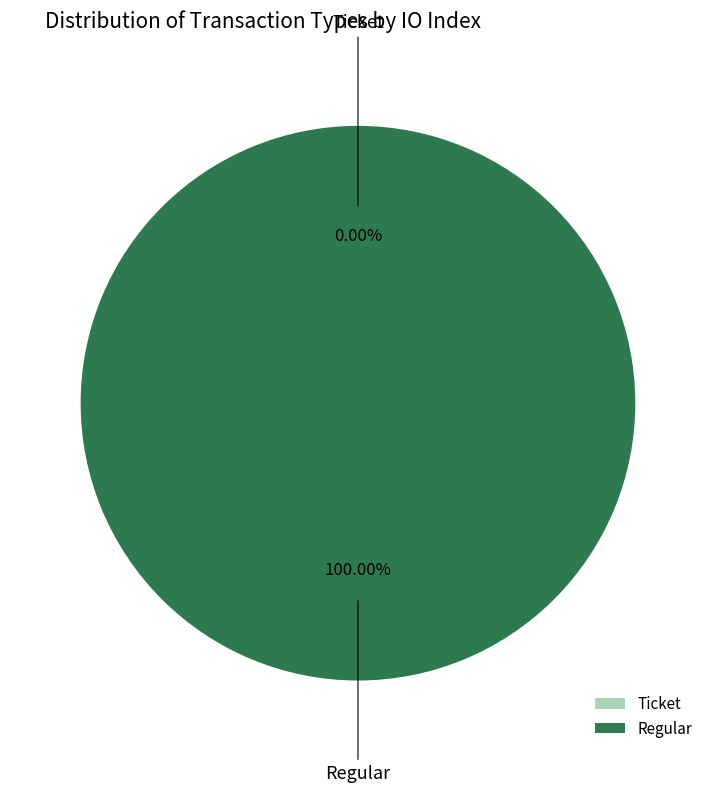

Rank the categories by value from lowest to highest.

Ticket (io_index=0), Regular (io_index=3)